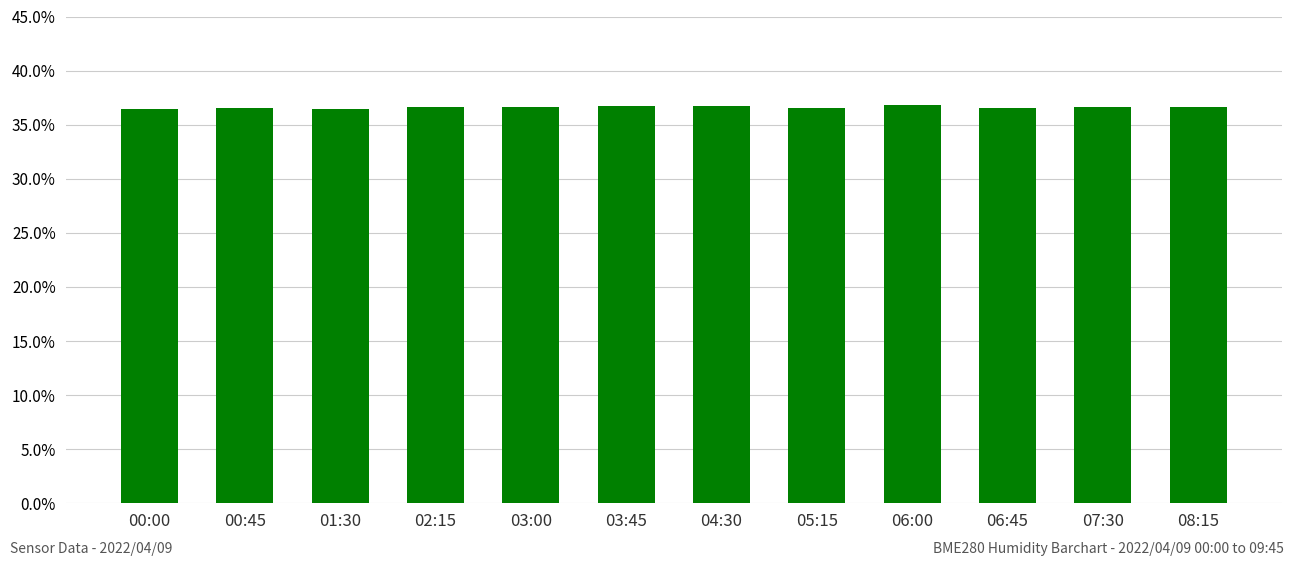

What is the label of the 1st bar from the left?

00:00